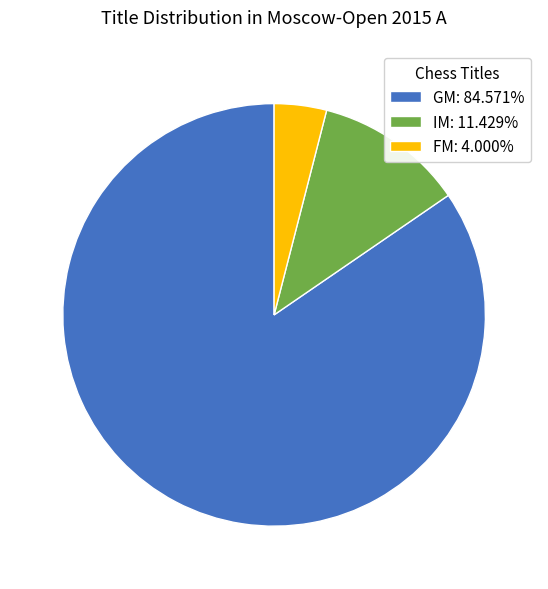

Does GM: 84.571% account for over 50% of the chart?

Yes